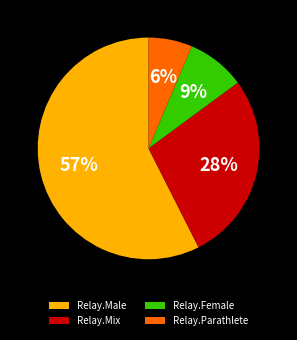

To the nearest percent, what portion does Relay.Parathlete represent?

6%